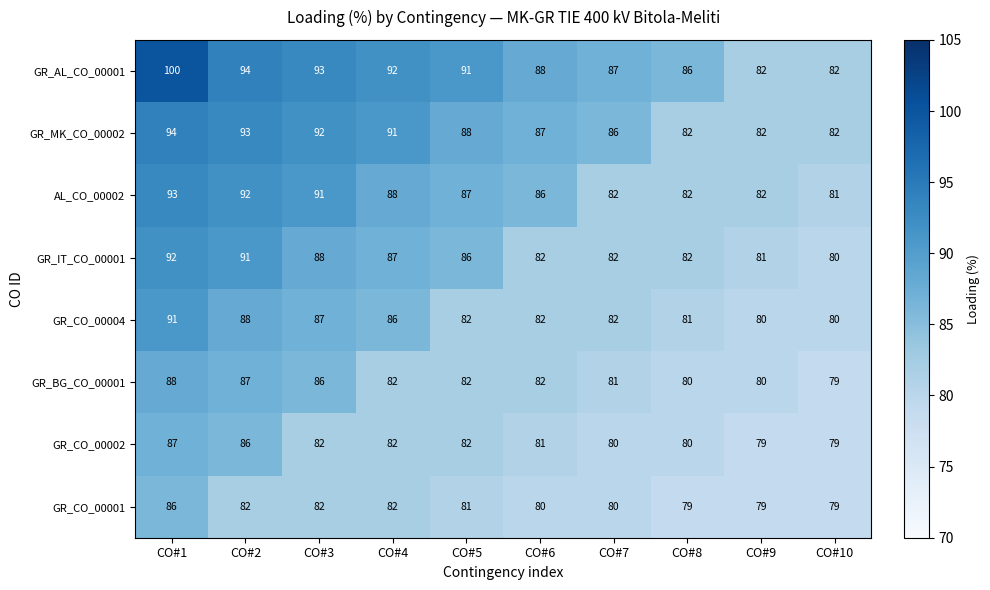

What is the average value of the GR_CO_00002 series?

82